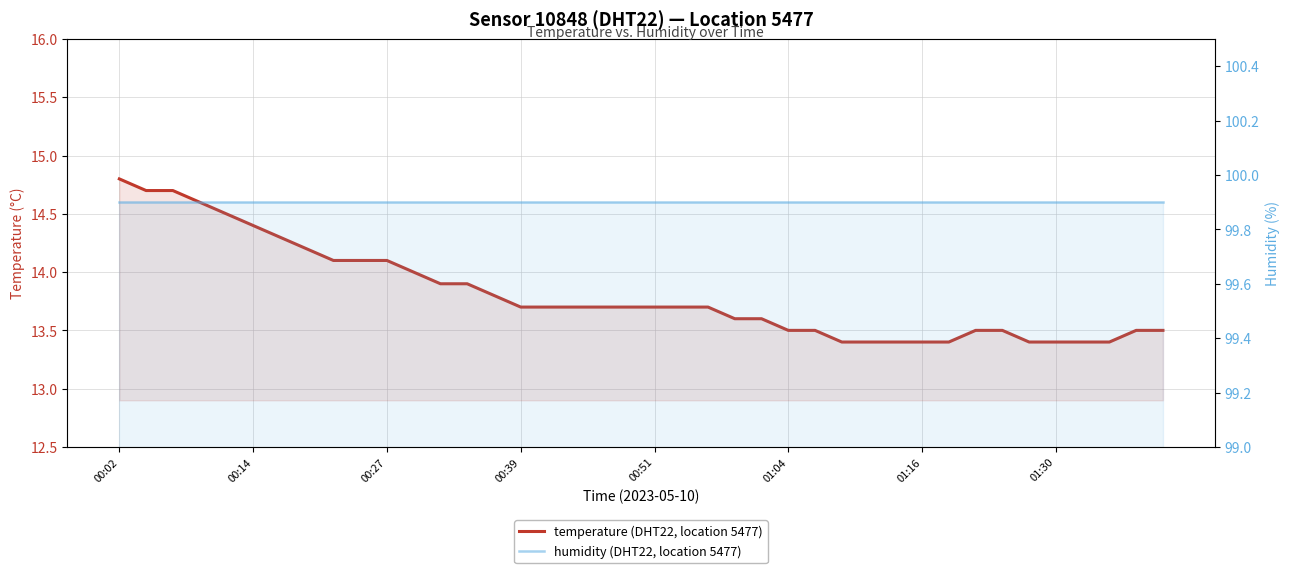

What is the difference between the temperature (DHT22, location 5477) values at 15 and 34?

0.3